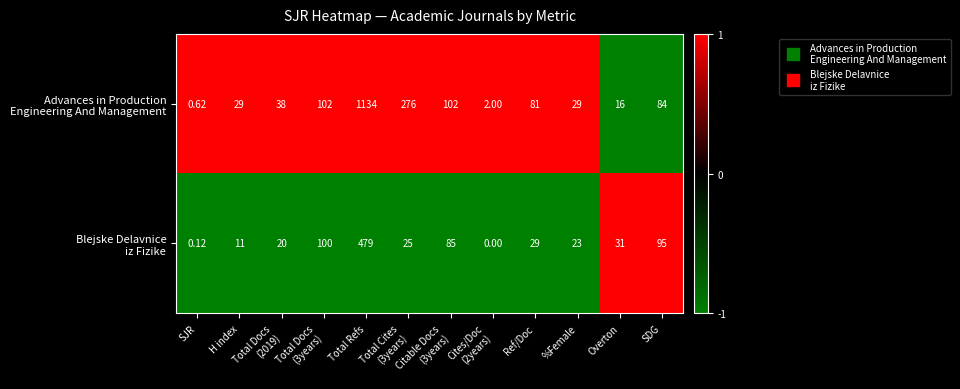

What is the difference between the highest and lowest values at Total Cites
(3years)?

251.0